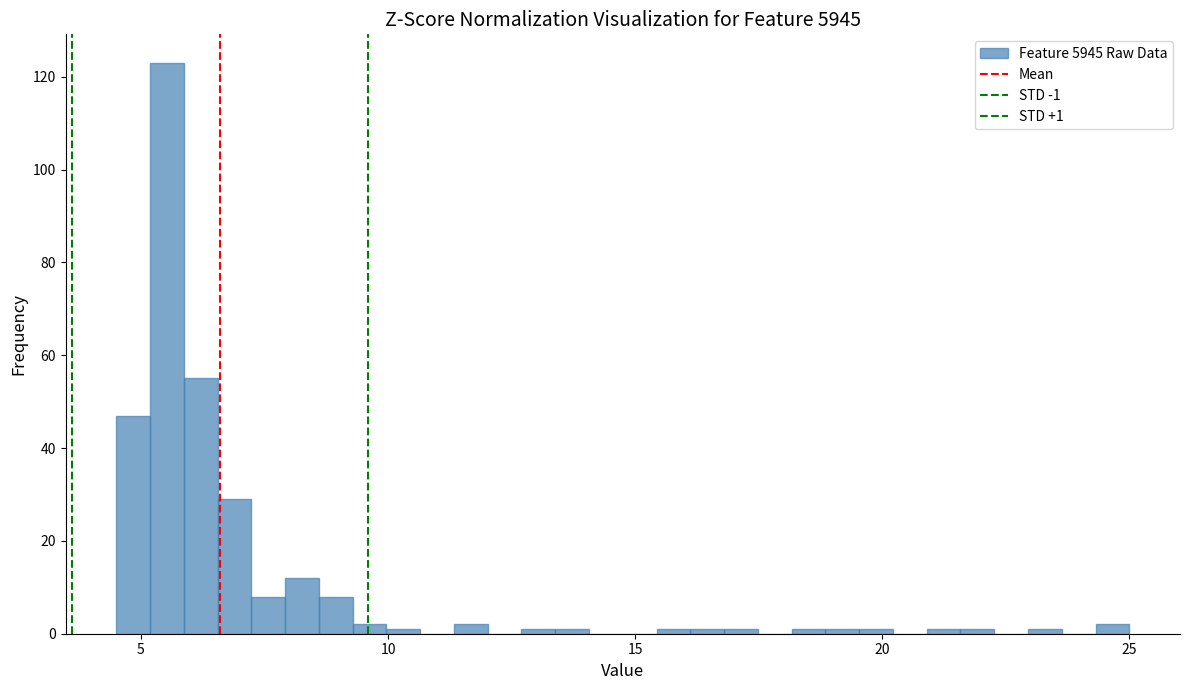

Read against the x-axis, roughly where is the centre of the tallest bar?

5.5